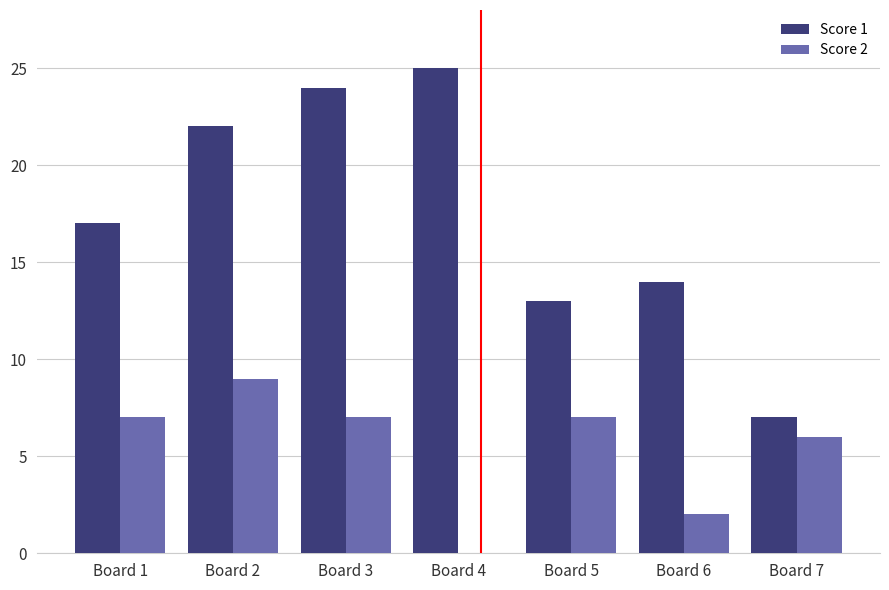

What are all the series names shown in the legend?

Score 1, Score 2